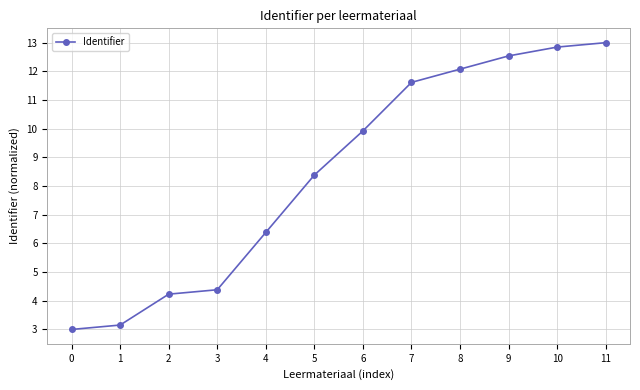

List the labels in order of value, smallest first.

0, 1, 2, 3, 4, 5, 6, 7, 8, 9, 10, 11